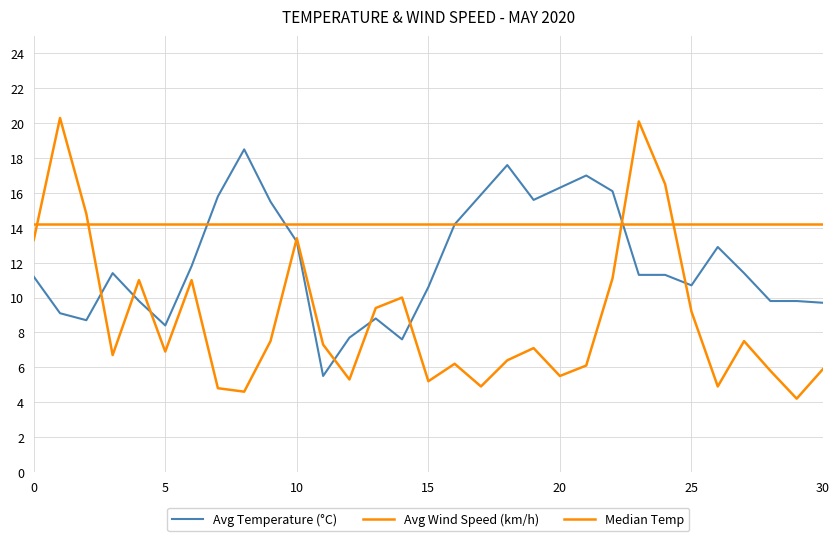

What is the greatest value displayed?

20.3